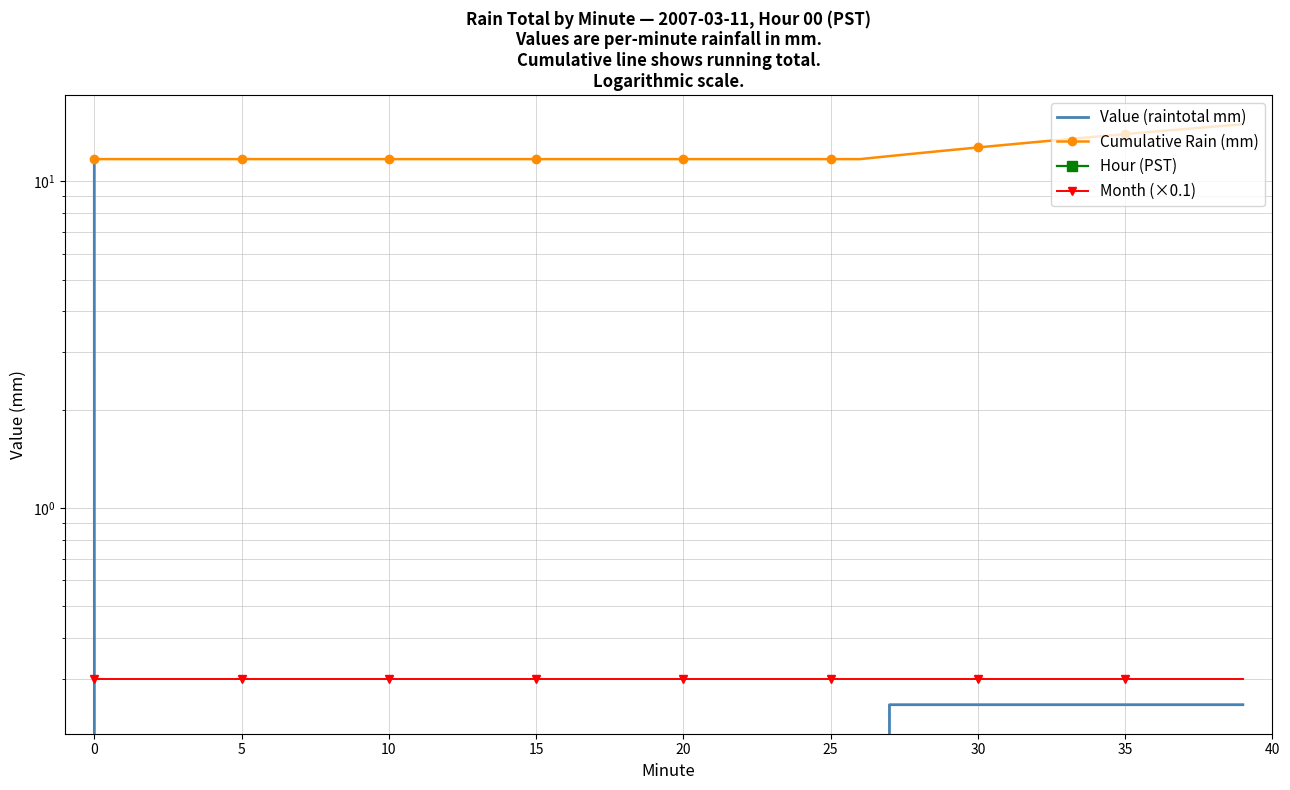

At how many categories does at least one series exceed 2?

40